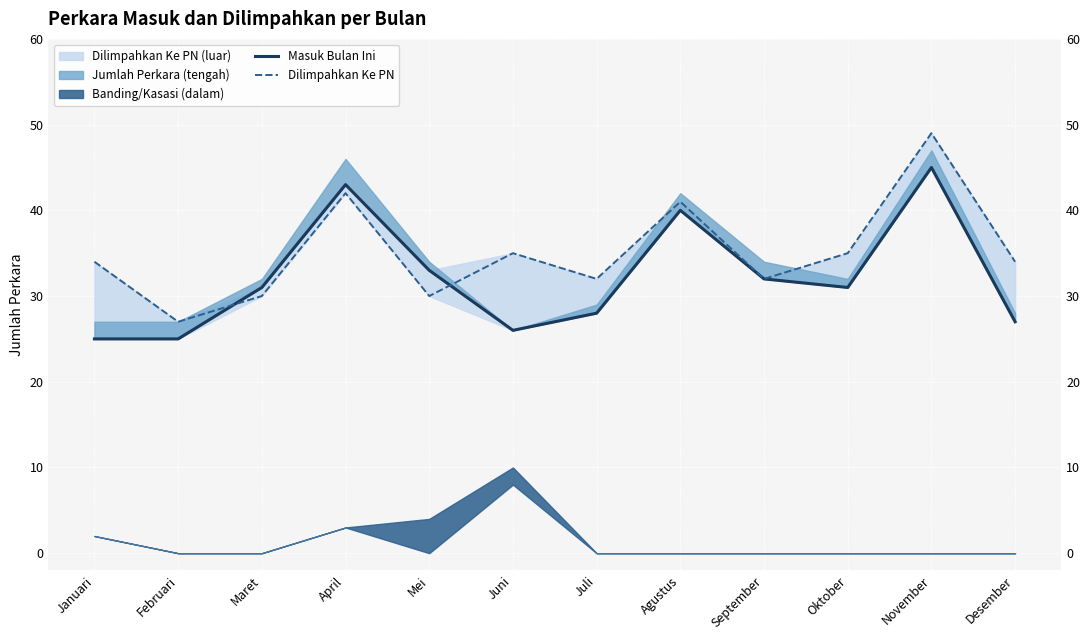

How many values in the Dilimpahkan Ke PN series exceed 34?

5